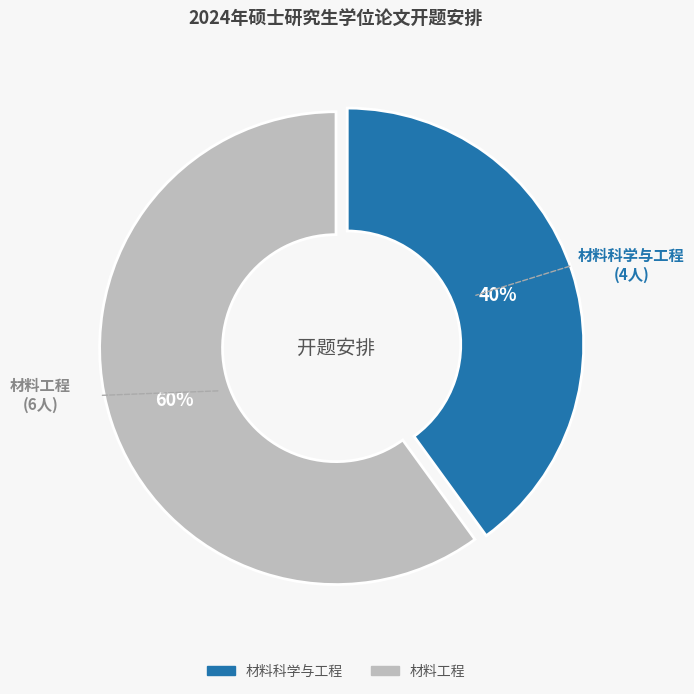

To the nearest percent, what is the difference between the 材料科学与工程 and 材料工程 slice percentages?

20%